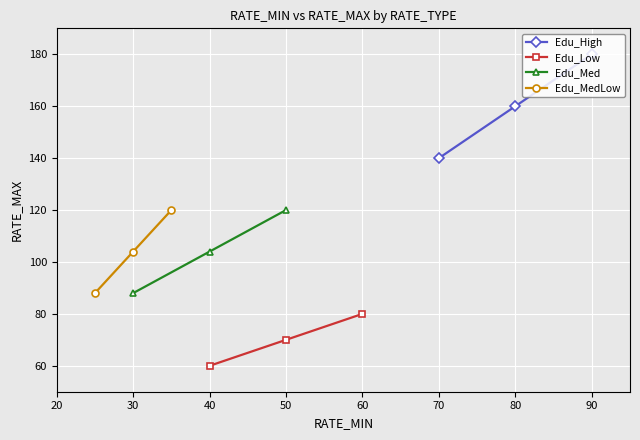

List the labels in order of Edu_High value, smallest first.

70, 80, 90